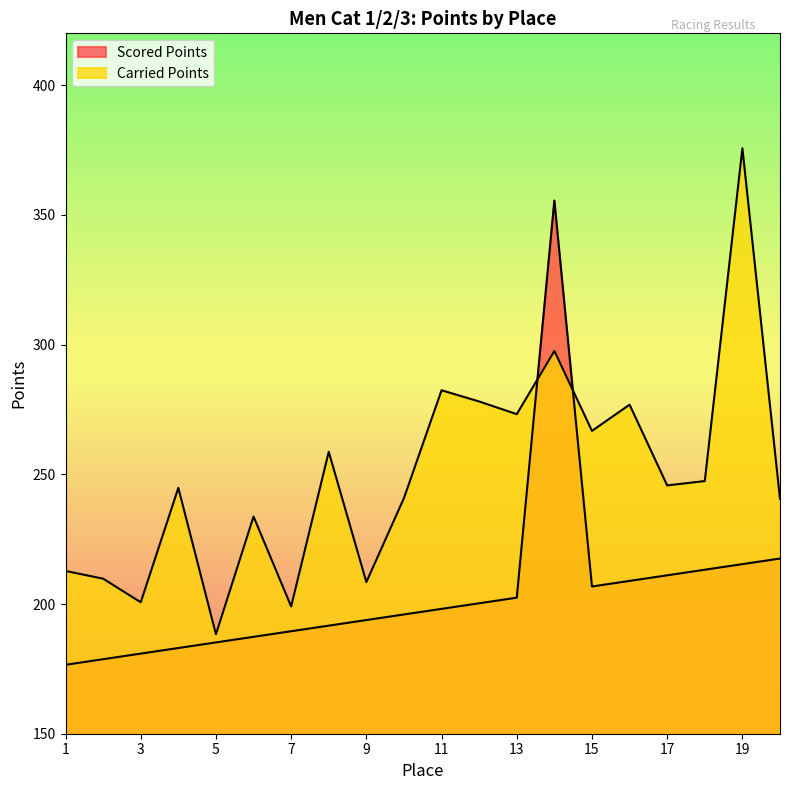

Which series has the widest spread of values?

Carried Points